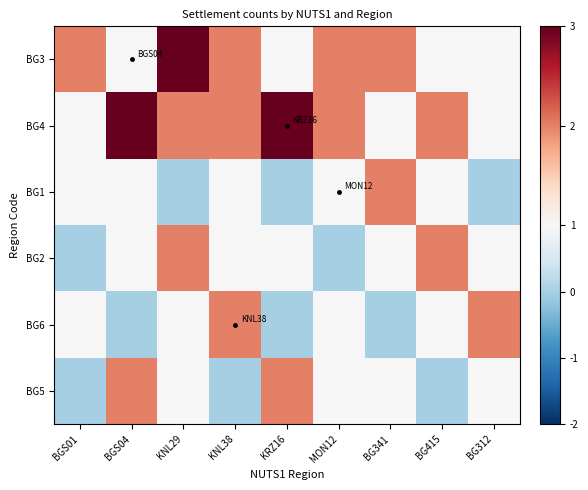

What is the spread (max minus min) of values at MON12?

2